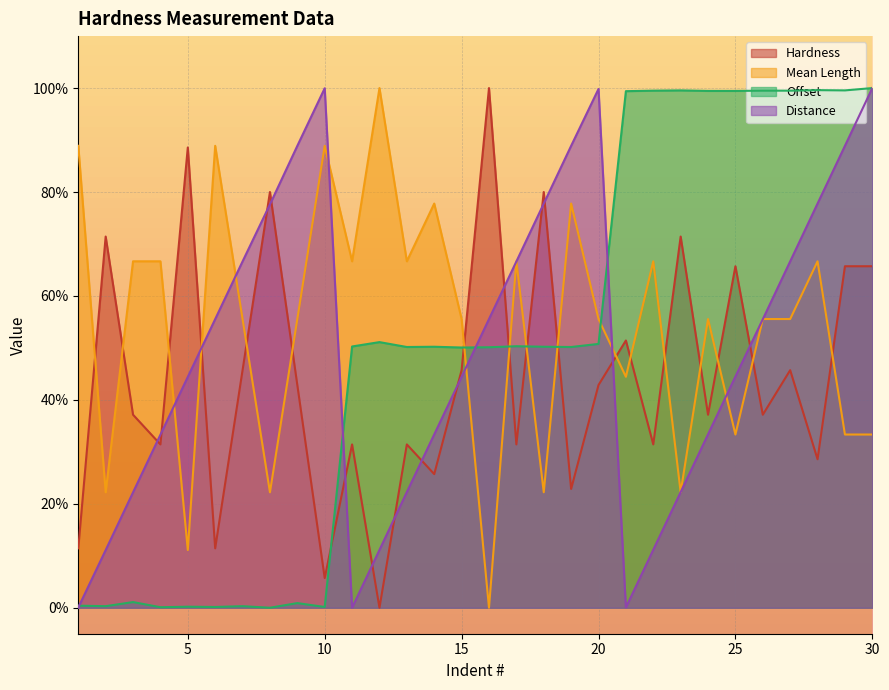

Between 7 and 28, which series saw the biggest shift?

Offset